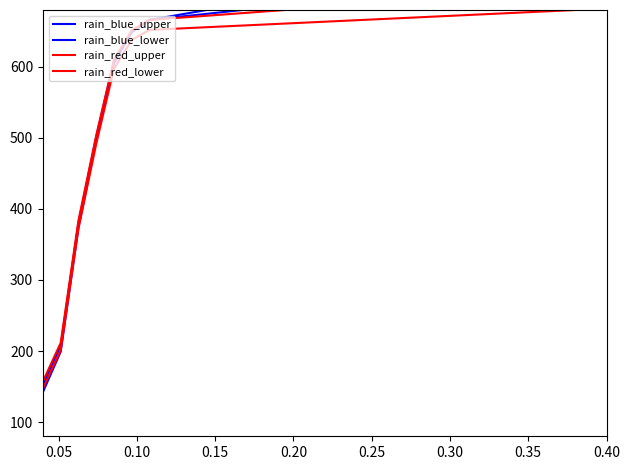

True or false: rain_blue_lower and rain_red_lower cross at least once.

False